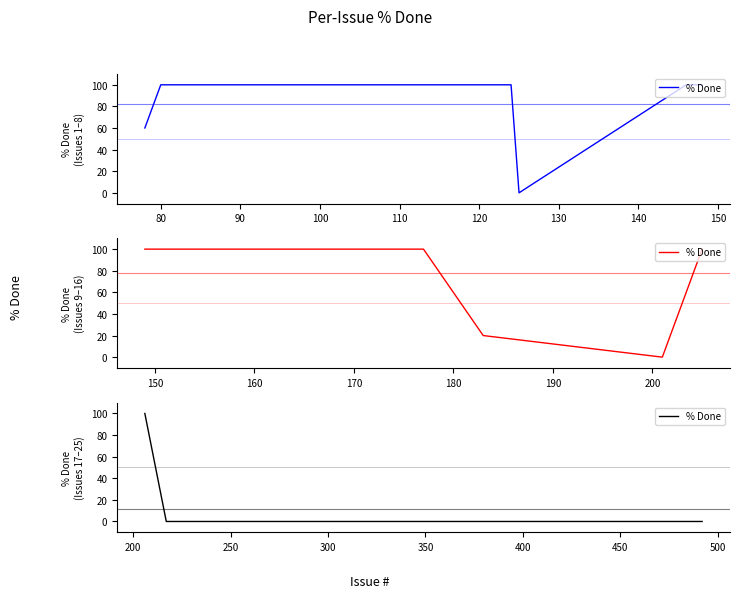

Count the number of categories in the chart.

9